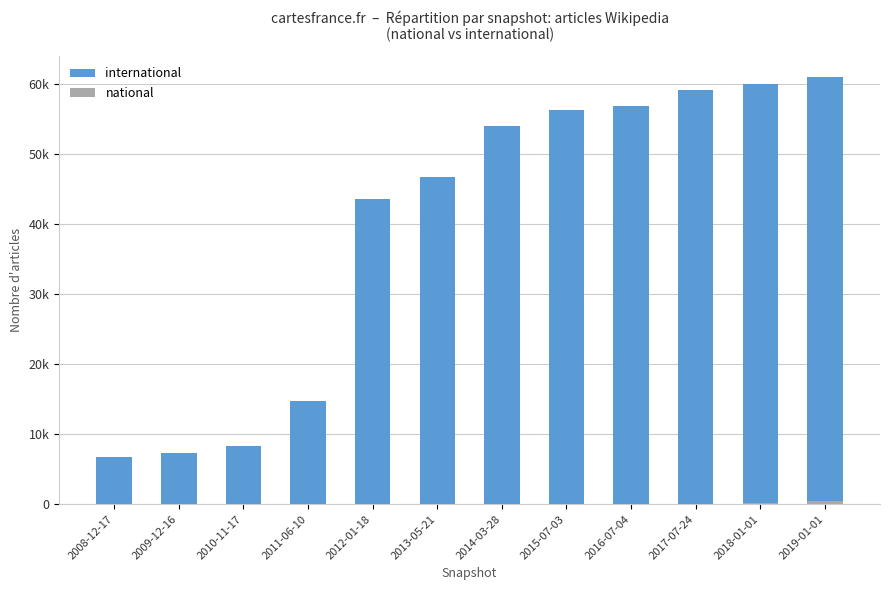

Reading left to right, what are all the values shown in this chart?

international: 2008-12-17=6743	2009-12-16=7328	2010-11-17=8253	2011-06-10=14721	2012-01-18=43595	2013-05-21=46715	2014-03-28=54040	2015-07-03=56367	2016-07-04=56940	2017-07-24=59204	2018-01-01=60000	2019-01-01=61000
national: 2008-12-17=0	2009-12-16=0	2010-11-17=0	2011-06-10=0	2012-01-18=0	2013-05-21=0	2014-03-28=0	2015-07-03=0	2016-07-04=0	2017-07-24=0	2018-01-01=218	2019-01-01=500